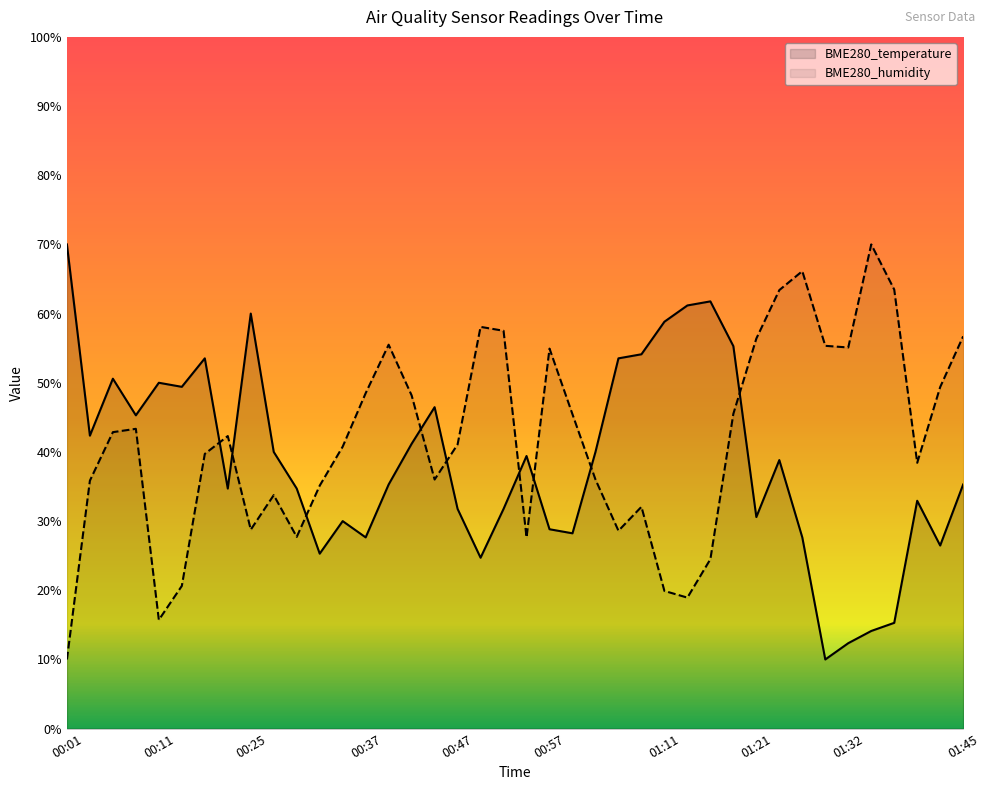

Between which two adjacent categories do BME280_temperature and BME280_humidity first intersect?

00:17 and 00:19